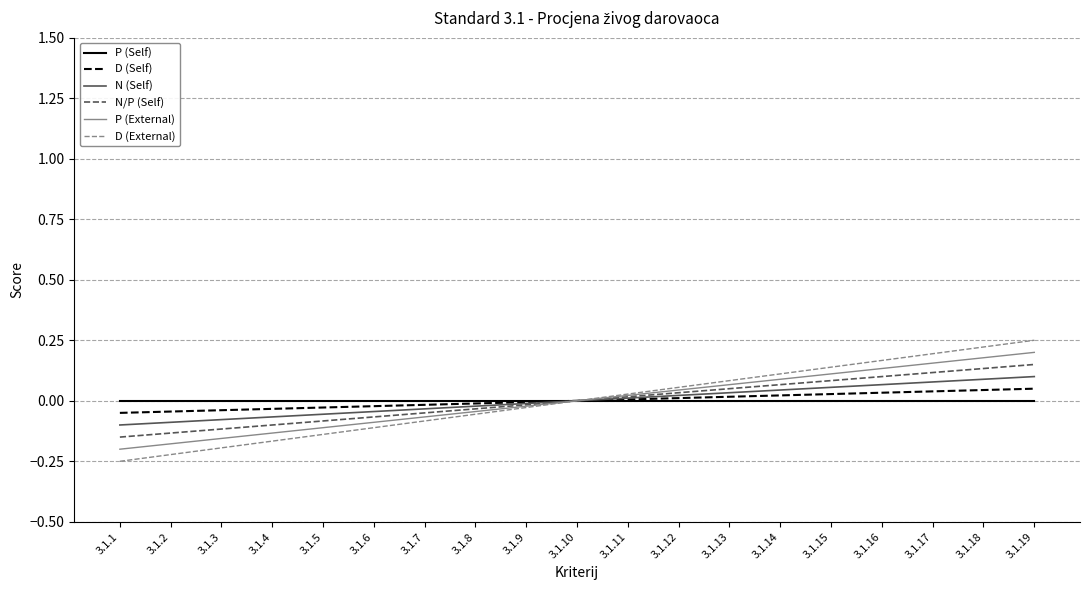

What is the minimum value shown in the chart?

-0.2